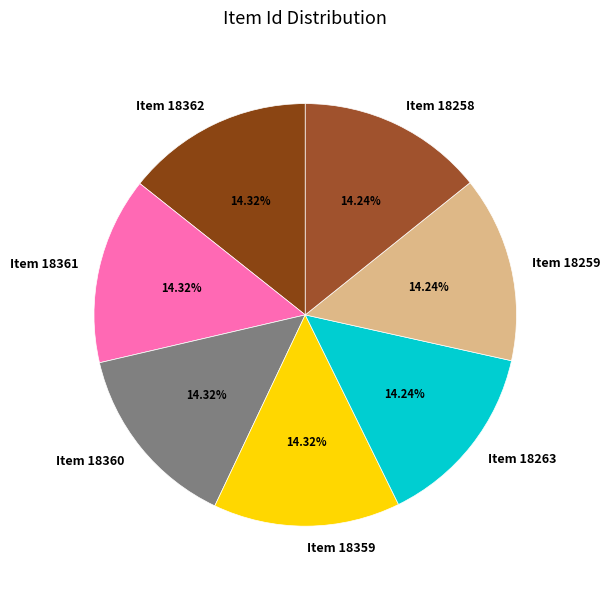

What is the ratio of the value at Item 18359 to the value at Item 18258?

1.0